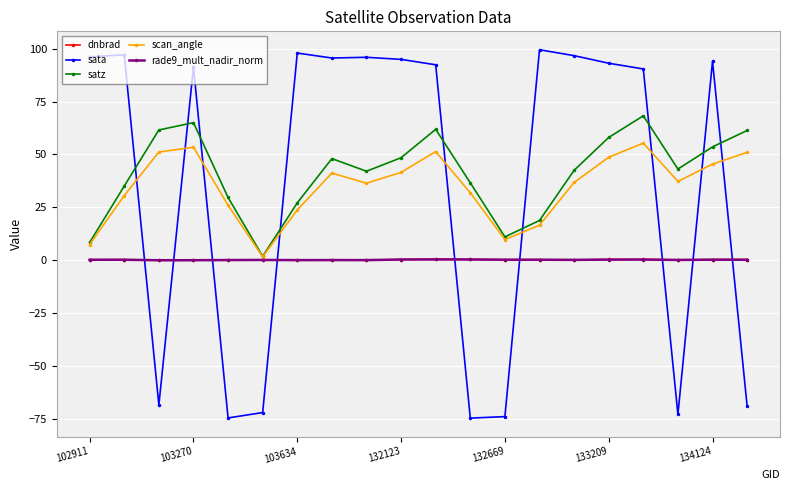

What is the minimum value shown in the chart?

-74.6